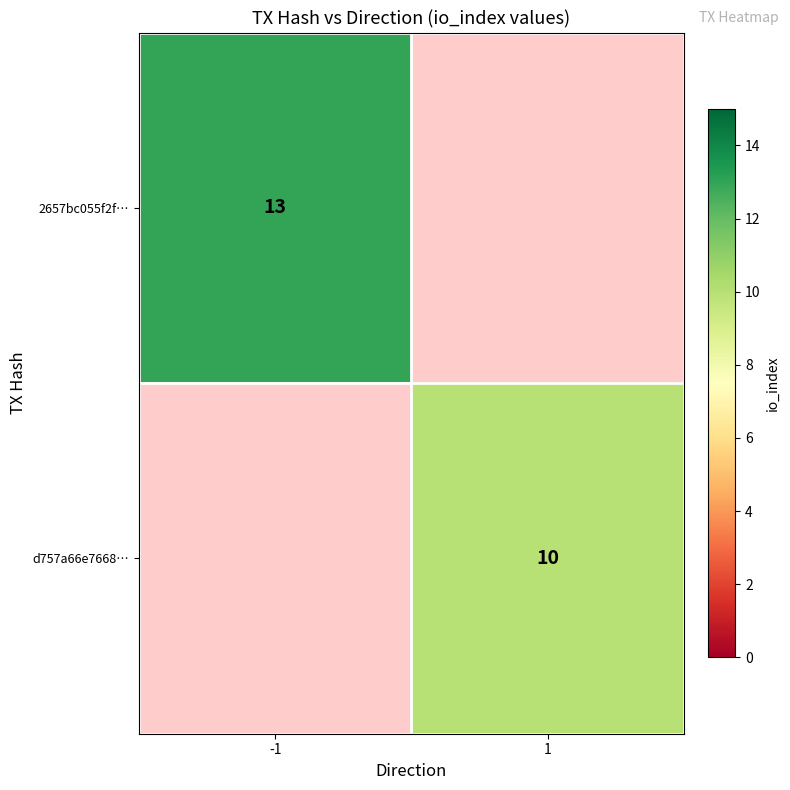

The d757a66e7668… series shows 17 at 1. True or false?

False